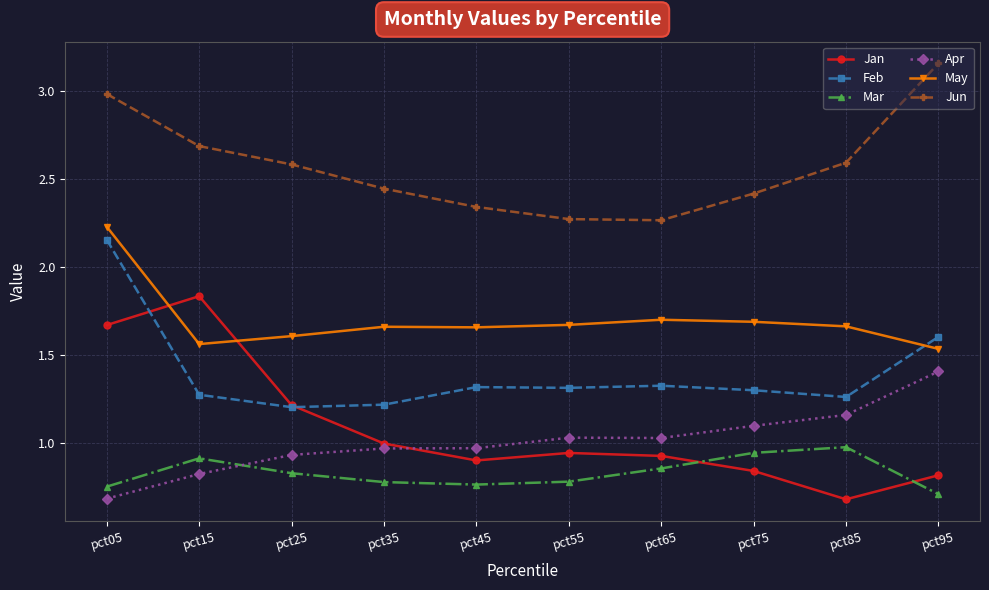

What is the difference between the highest and lowest values at pct85?

1.9